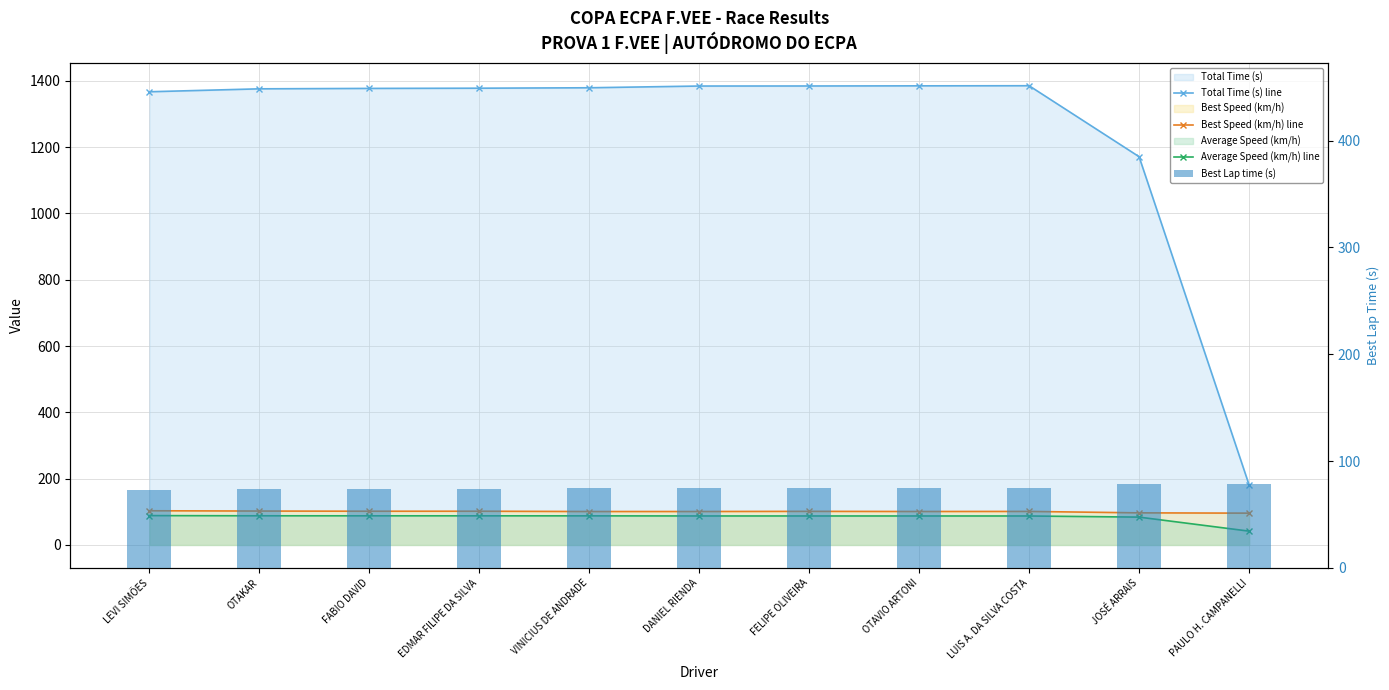

Where is Average Speed (km/h) line nearest to the value 65?

JOSÉ ARRAIS